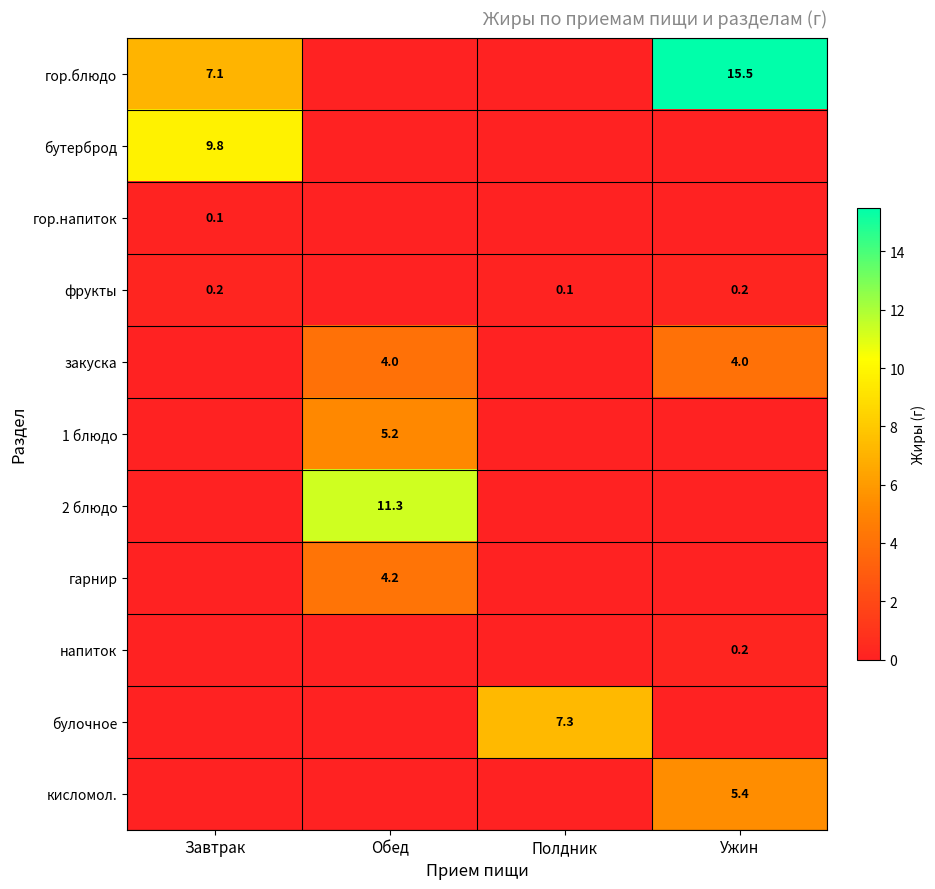

The бутерброд series shows 6.8 at Завтрак. True or false?

False